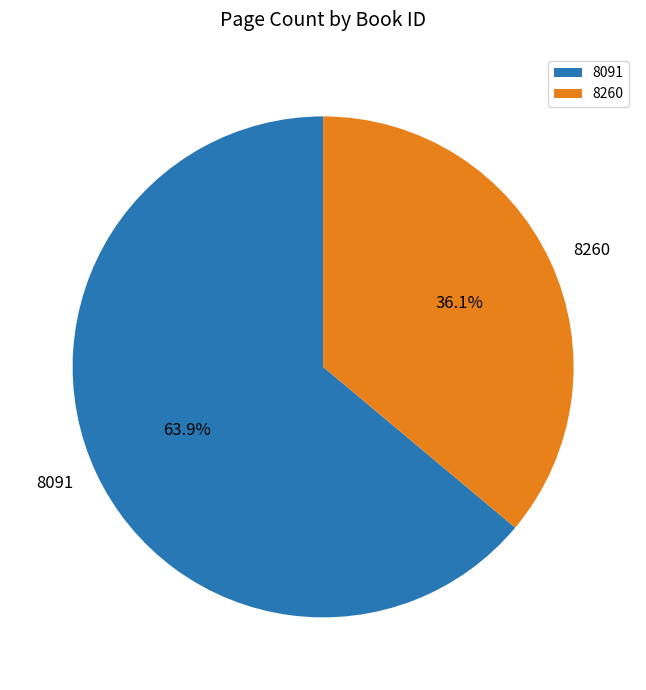

To the nearest percent, what percentage of the pie is 8260?

36%